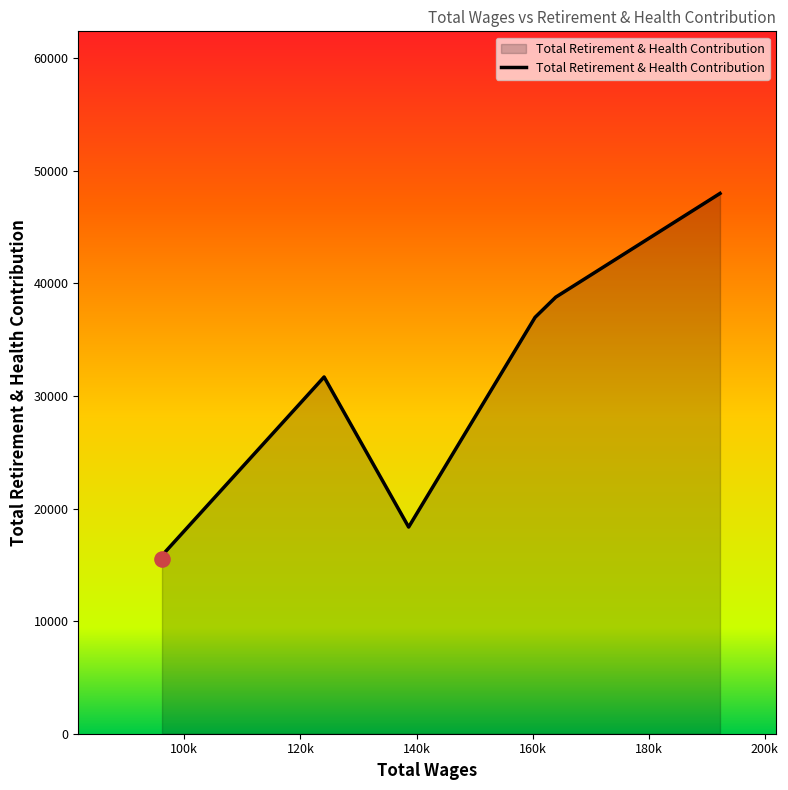

True or false: there are more than 0 points higher than both neighbors.

True